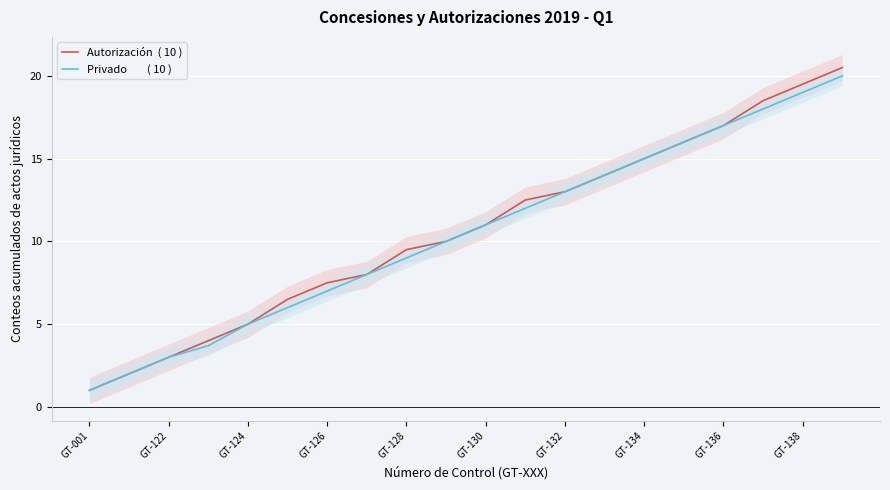

What is the minimum value for Privado        ( 10 )?

1.0